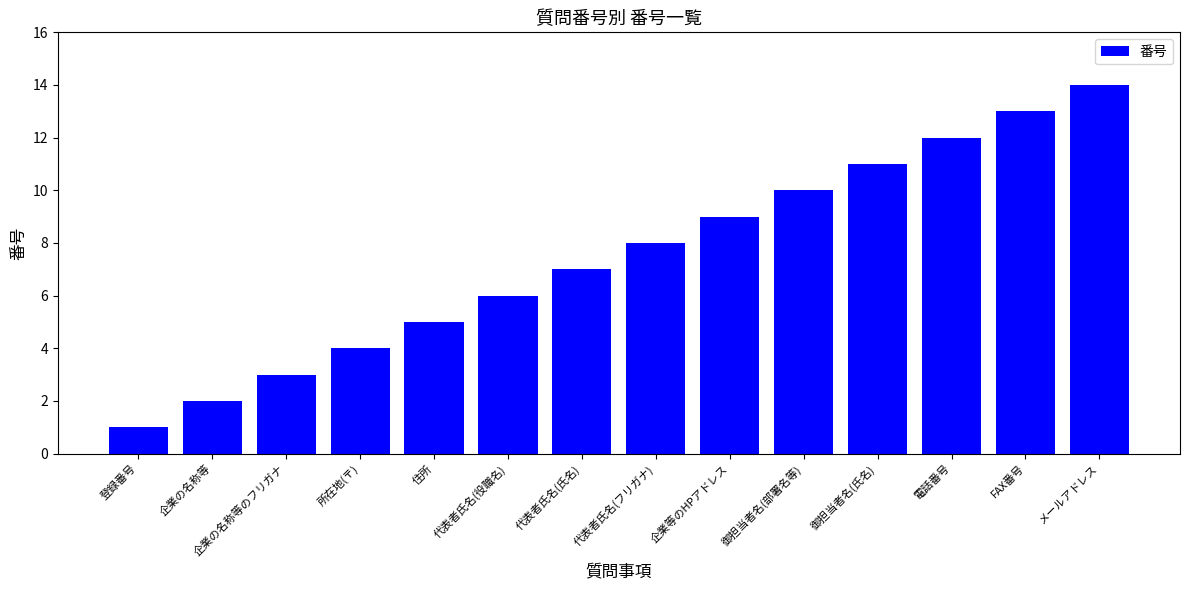

What is the change in value from 登録番号 to 代表者氏名(役職名)?

+5